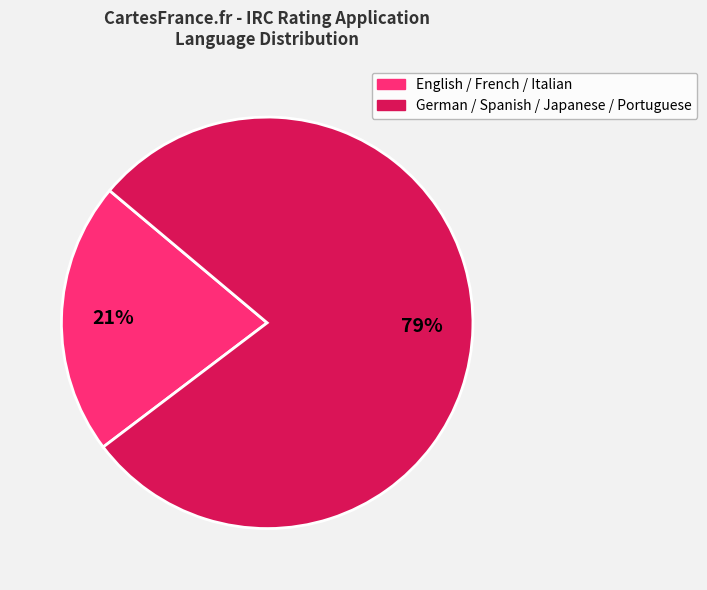

Which slice is the smallest?

English / French / Italian